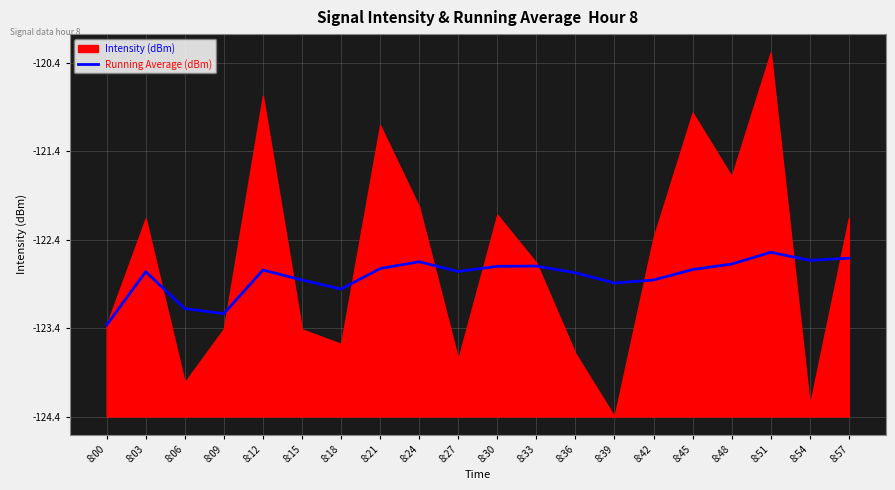

What is the difference between the values at 8:42 and 8:45?

0.1